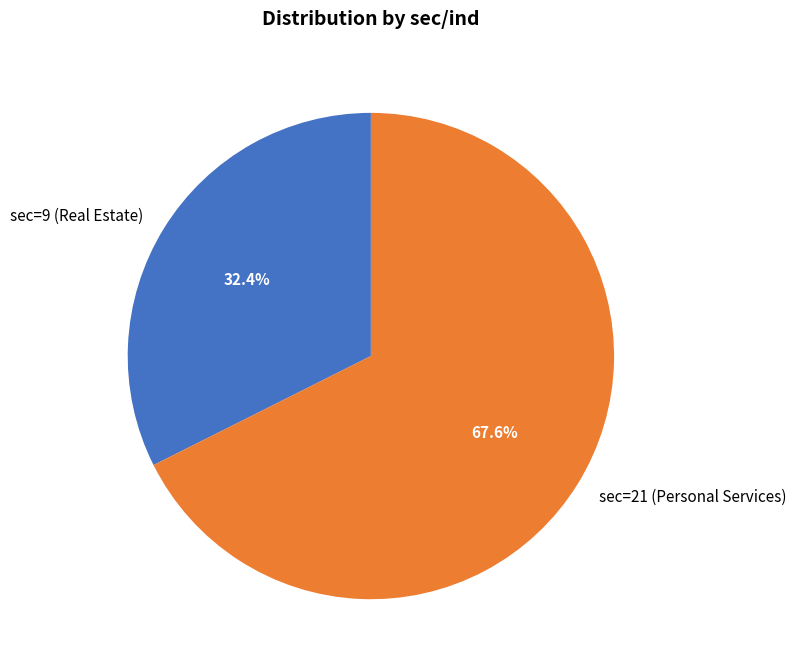

Do sec=9 (Real Estate) and sec=21 (Personal Services) together represent more than half of the pie?

Yes